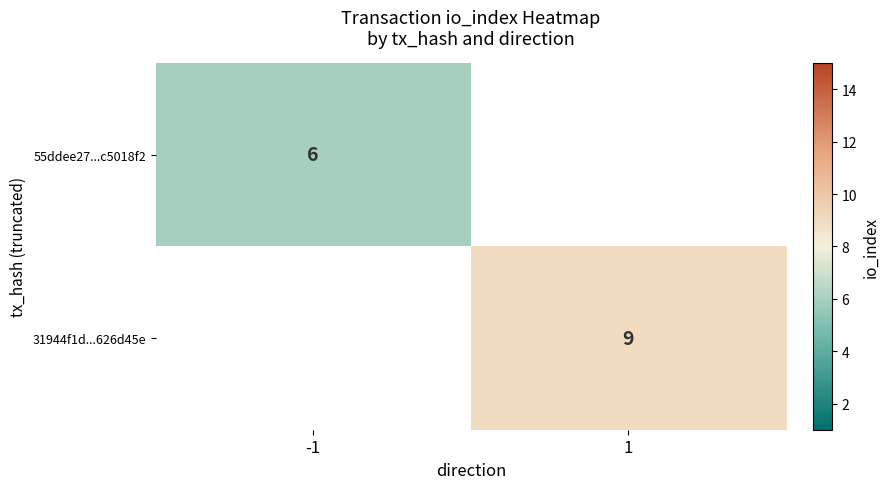

Is it true that 31944f1d...626d45e equals 9 at 1?

True